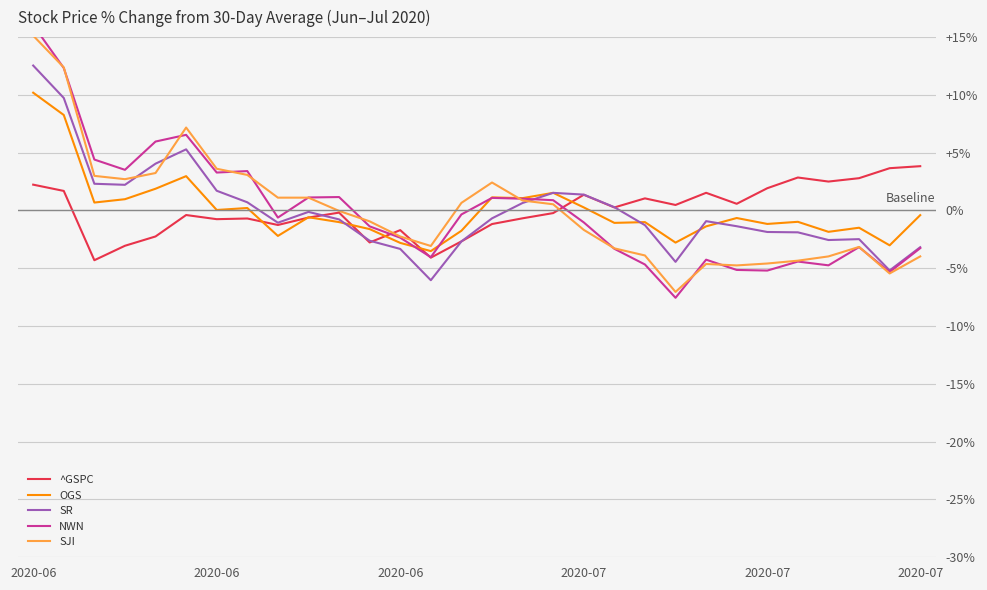

How many values in the NWN series are below 0?

17